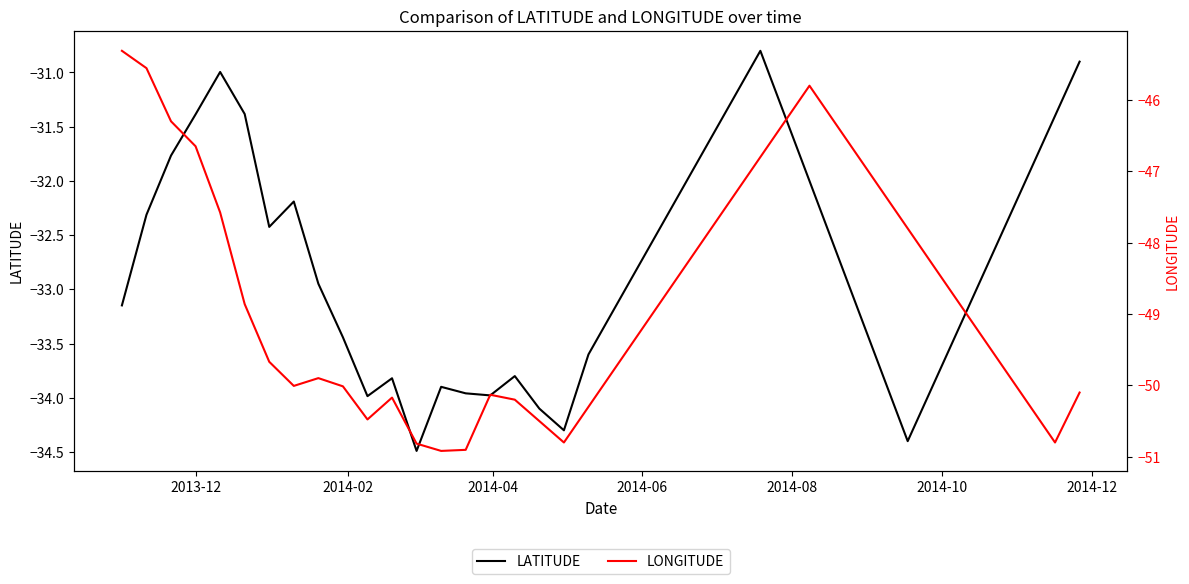

Count the number of data series in this chart.

2